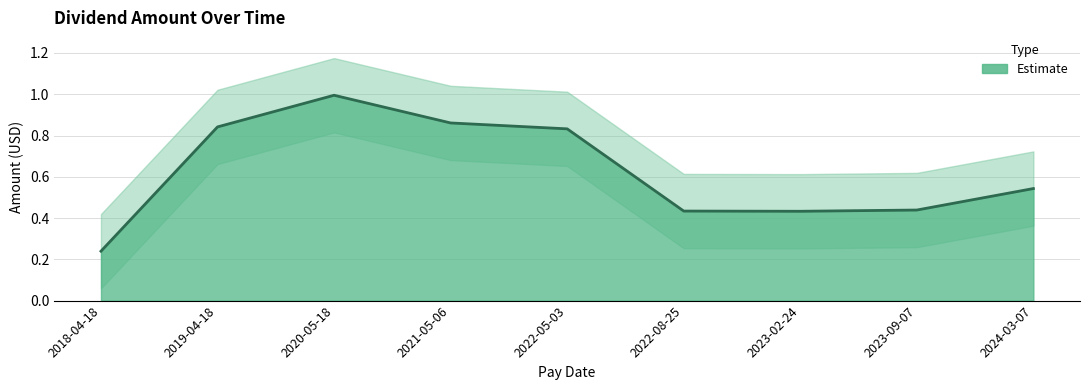

What value does the data have at 2020-05-18?

1.0